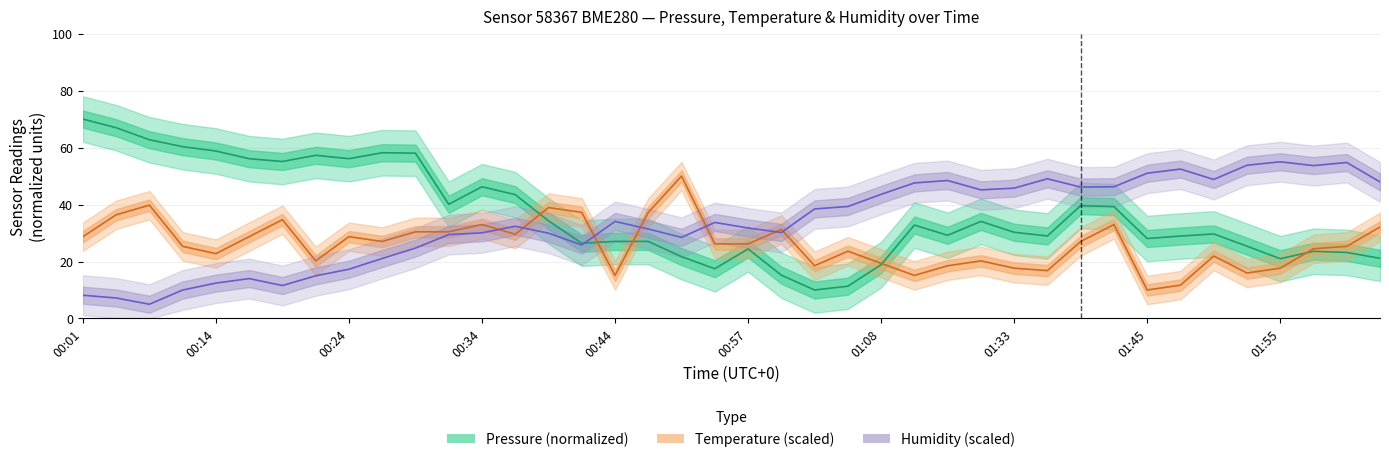

The value of humidity at 6 is 7.5. True or false?

False